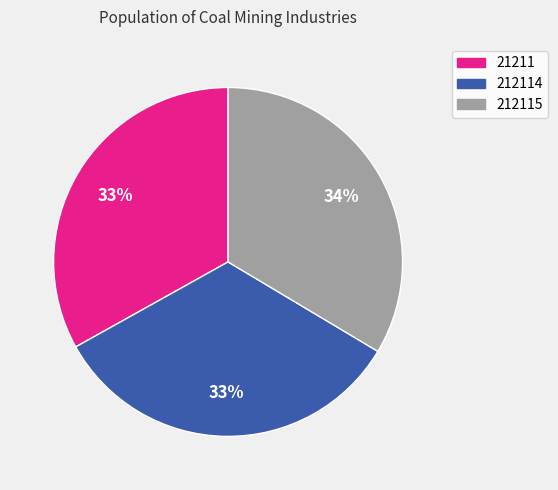

To the nearest percent, what is the average slice percentage?

33%